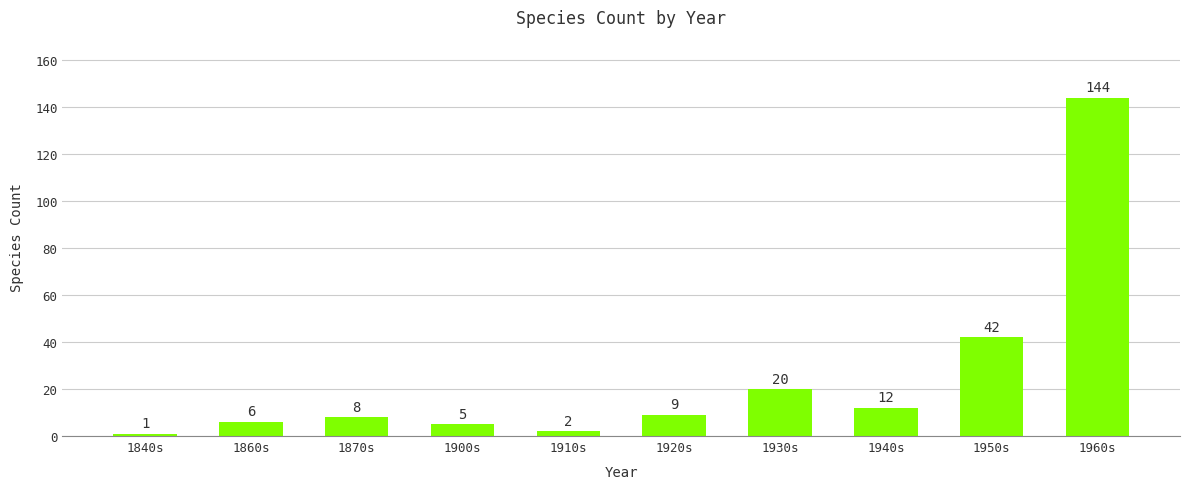

What is the minimum value shown in the chart?

1